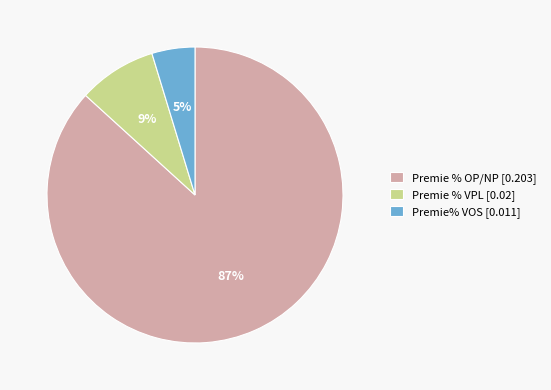

Does Premie % VPL represent more than half of the total?

No